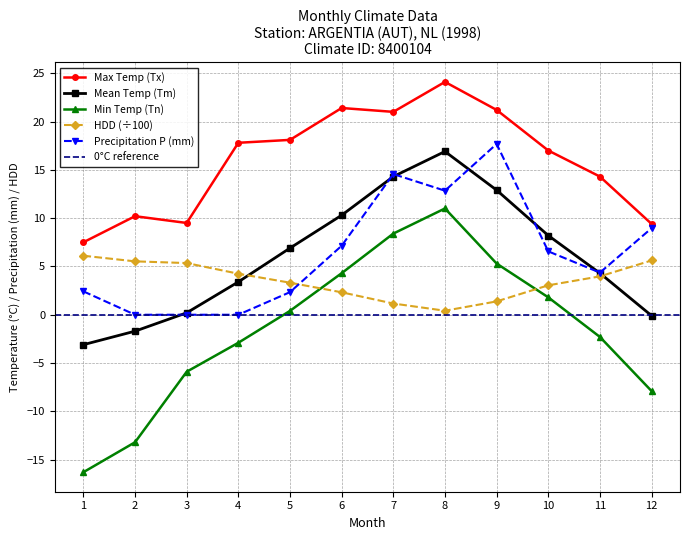

What is the value of the HDD point at the 7th from the left?

1.2